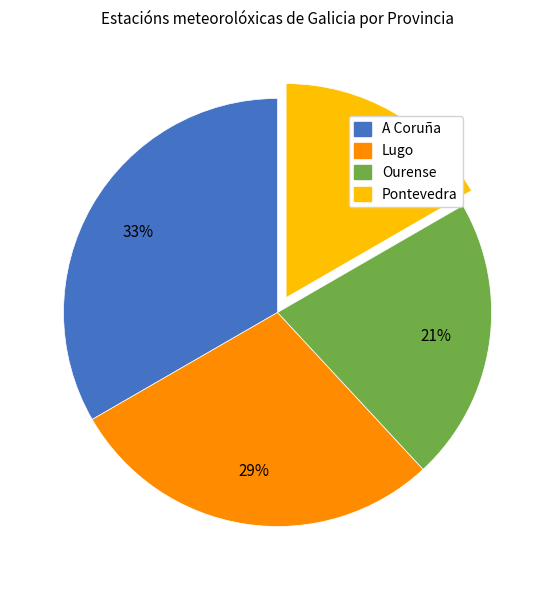

Approximately how many times larger is the value at Pontevedra compared to Ourense?

0.8